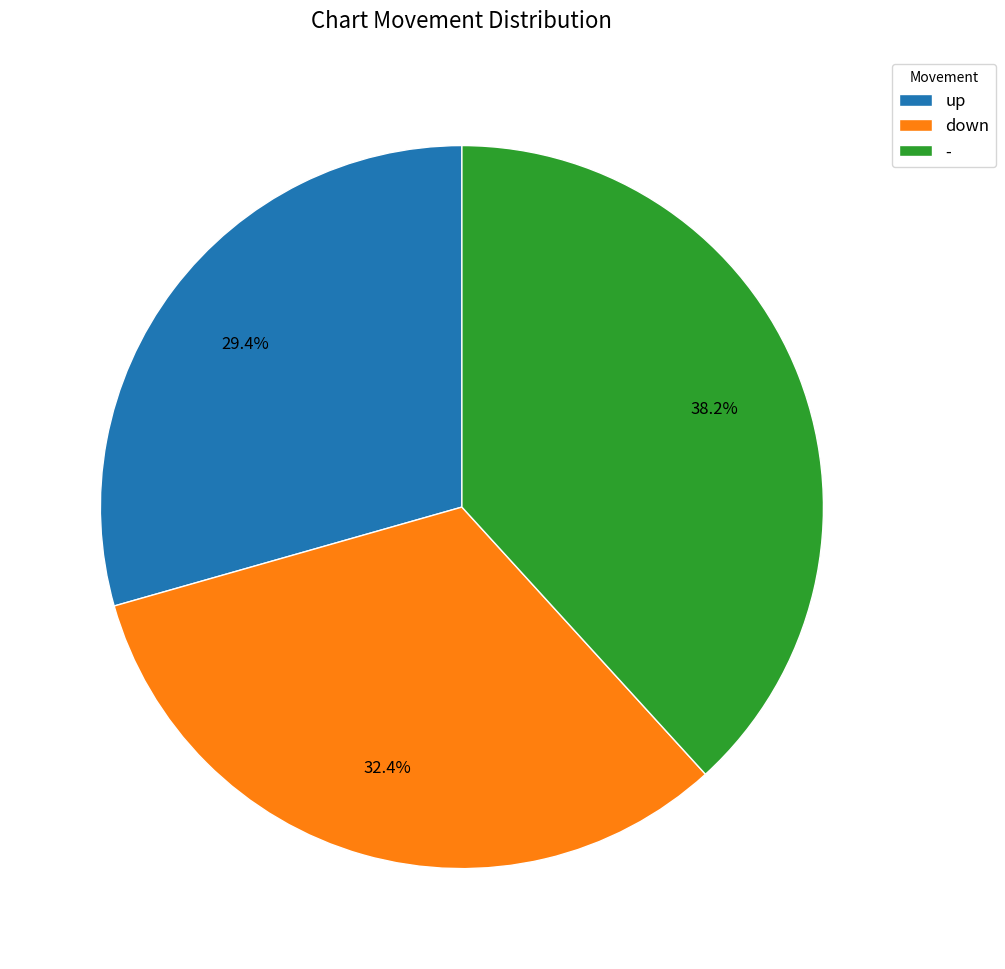

Which slice is the largest?

-